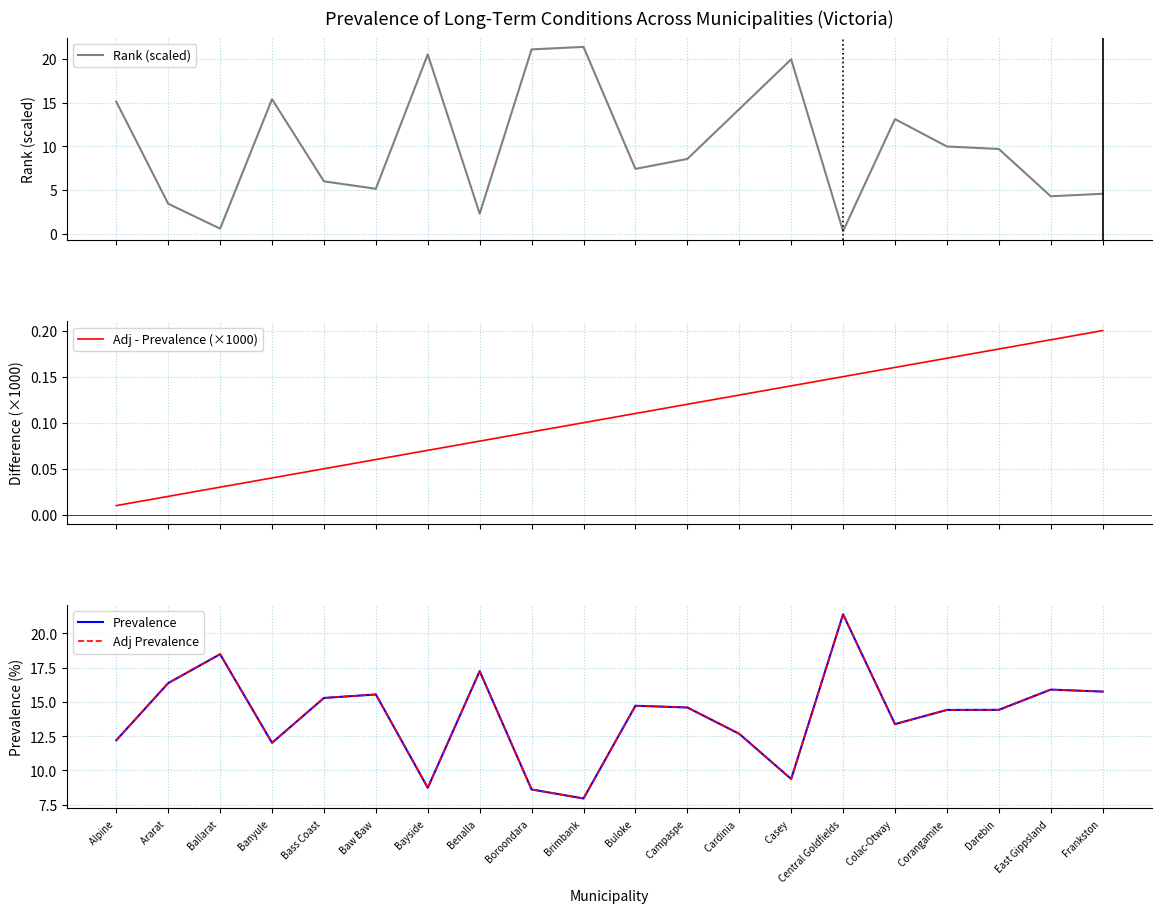

What is the difference between the maximum and minimum values in the Rank (scaled) series?

21.1